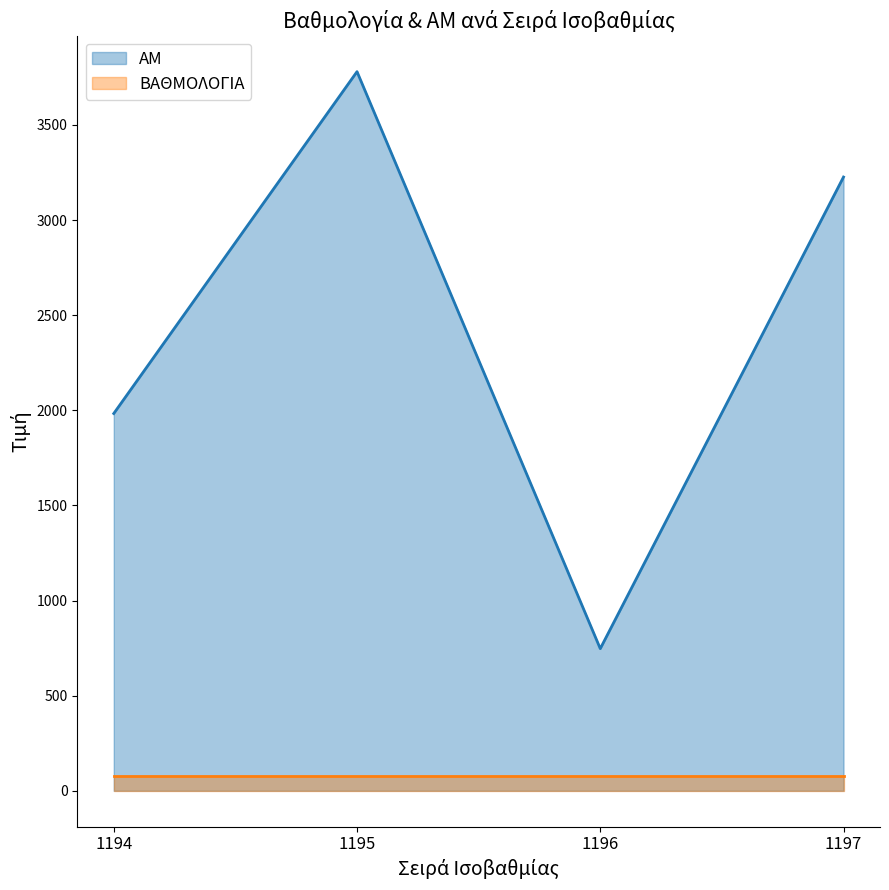

The ΑΜ series shows 284.3 at 1196. True or false?

False